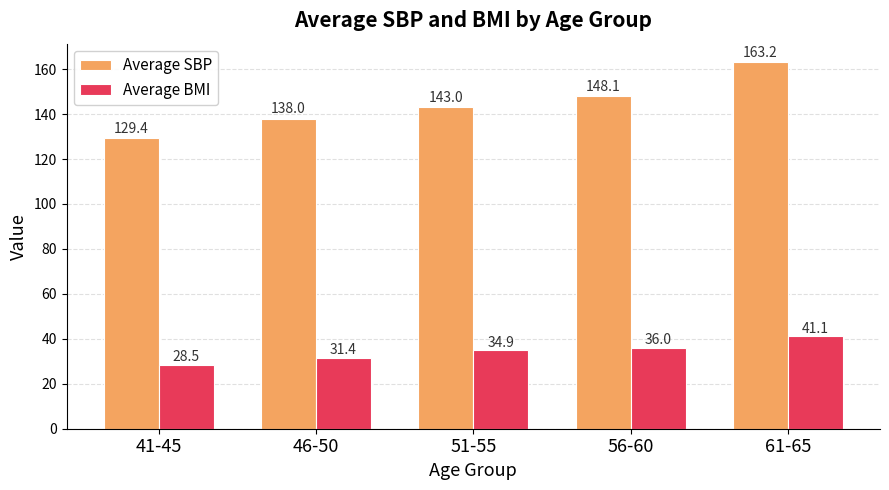

Rank the series by their maximum value, from highest to lowest.

Average SBP, Average BMI